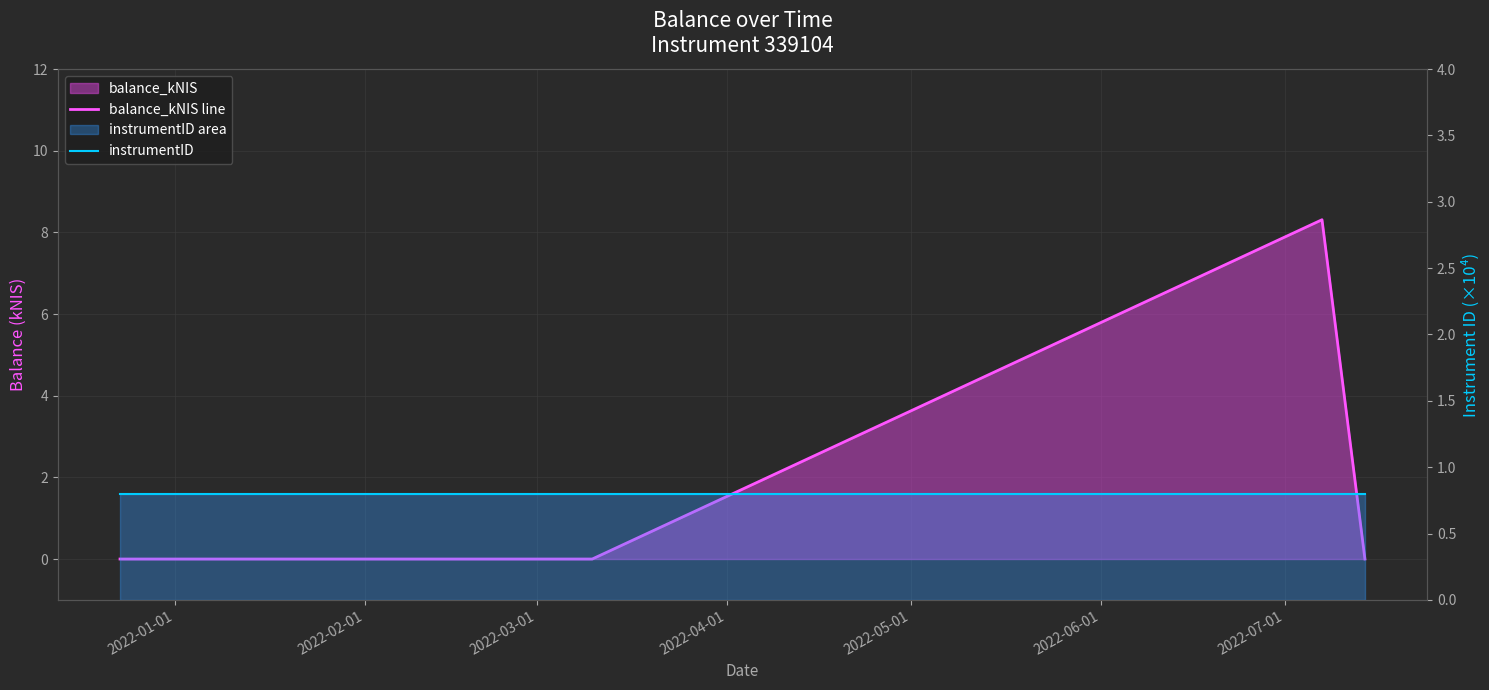

Is it true that balance_kNIS line equals 12.3 at 2022-03-01?

False